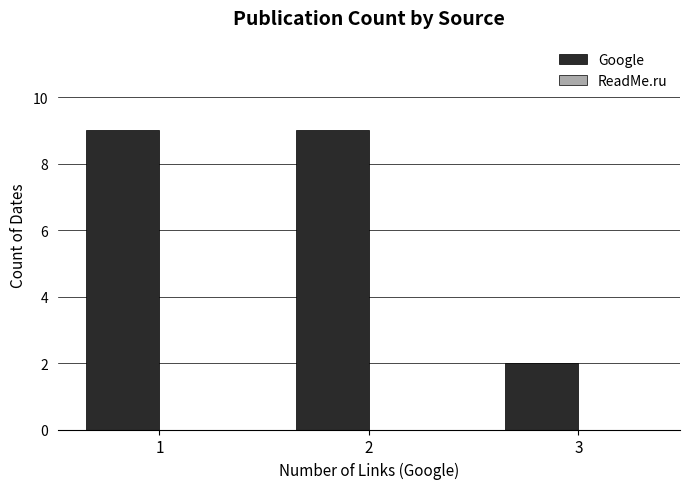

True or false: the data shows 15 at 2.

False